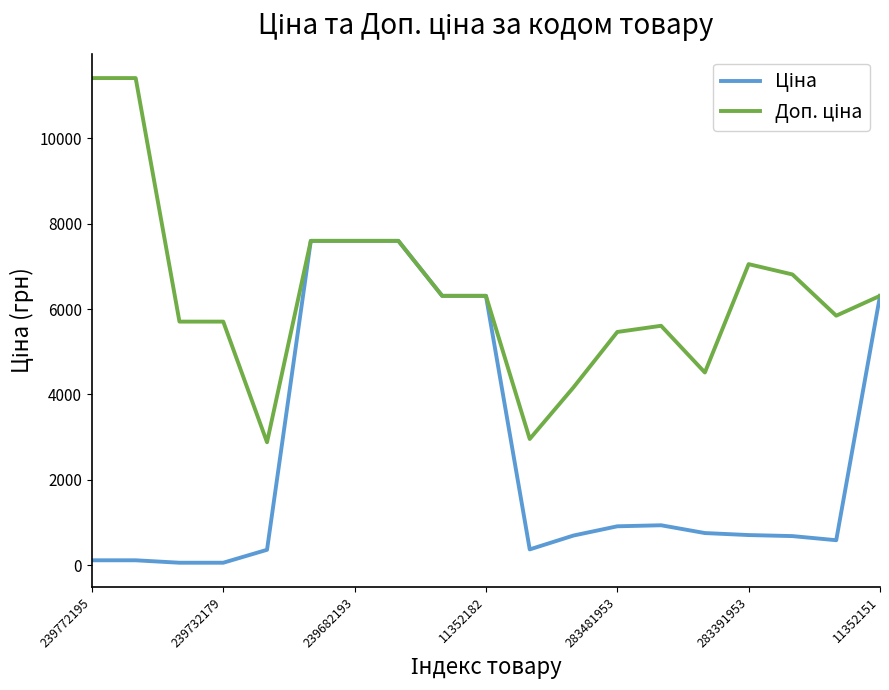

What is the maximum value shown in the chart?

11410.0